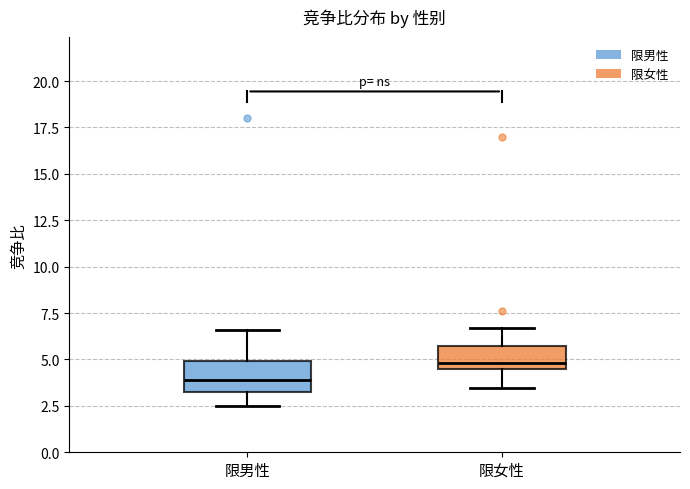

Reading left to right, read every box against the y-axis: the position of its median line, the range the box covers, and the ends of its whiskers. The values are not printed on the chart, so give them approximately, as read against the axis.

限男性: median 4.0, box 3.0 to 5.0, whiskers 2.5 to 6.5
限女性: median 5.0, box 4.5 to 5.5, whiskers 3.5 to 6.5